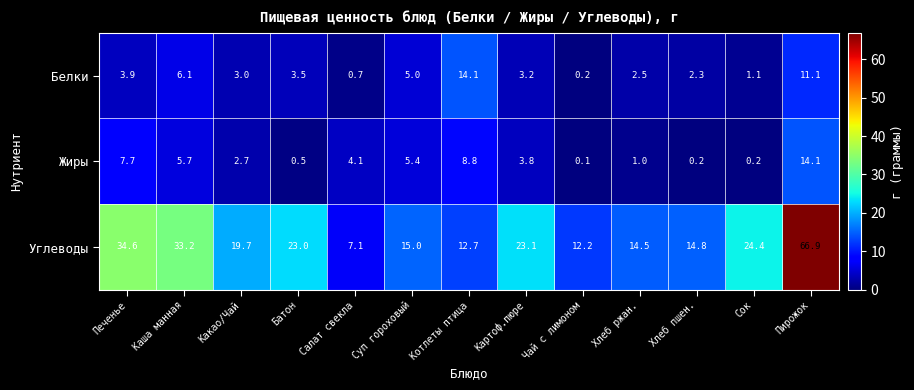

At Печенье, list the series in order from smallest to largest.

Белки, Жиры, Углеводы